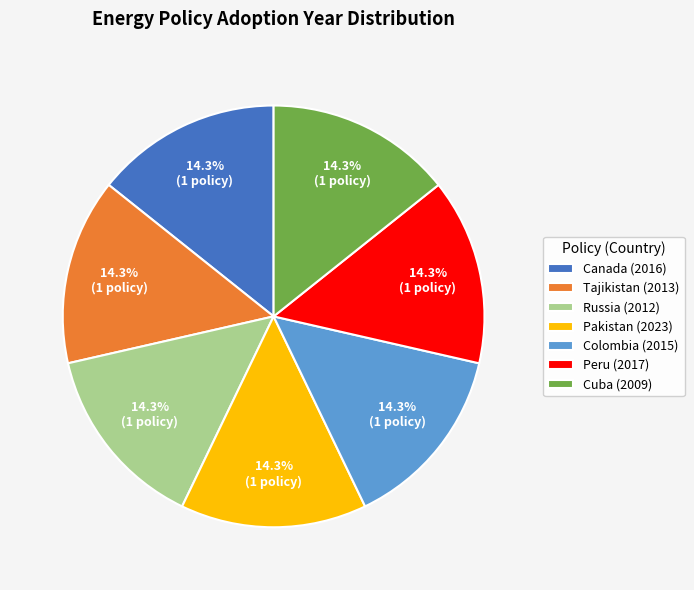

Count the number of slices in the pie.

7